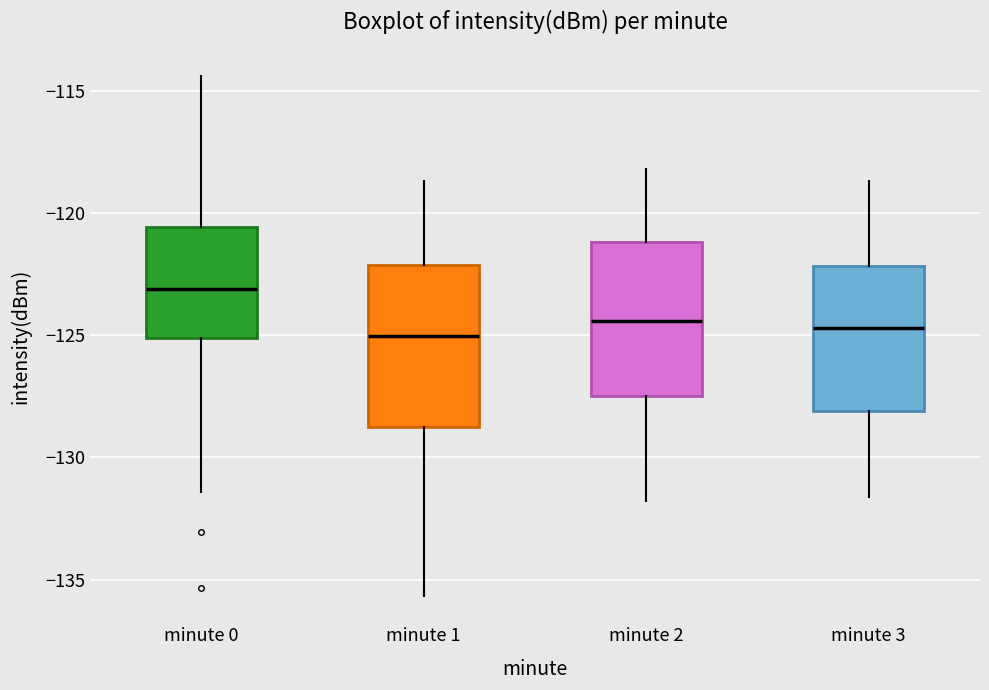

Reading left to right, transcribe this box plot: for each box, give where its median line is, the range the box spans, and where its two whiskers end, as read against the y-axis. The values are not printed on the chart, so give them approximately, as read against the axis.

minute 0: median -123.0, box -125.0 to -120.5, whiskers -131.5 to -114.5
minute 1: median -125.0, box -129.0 to -122.0, whiskers -135.5 to -118.5
minute 2: median -124.5, box -127.5 to -121.0, whiskers -132.0 to -118.0
minute 3: median -124.5, box -128.0 to -122.0, whiskers -131.5 to -118.5